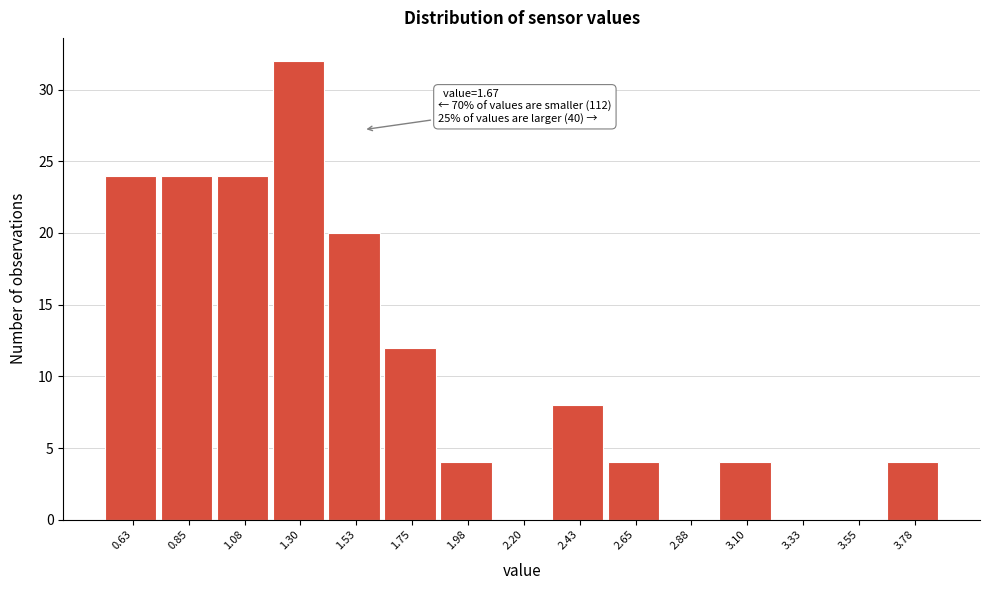

Reading right to left, extract all data points from this chart.

3.78=4	3.55=0	3.33=0	3.10=4	2.88=0	2.65=4	2.43=8	2.20=0	1.98=4	1.75=12	1.53=20	1.30=32	1.08=24	0.85=24	0.63=24